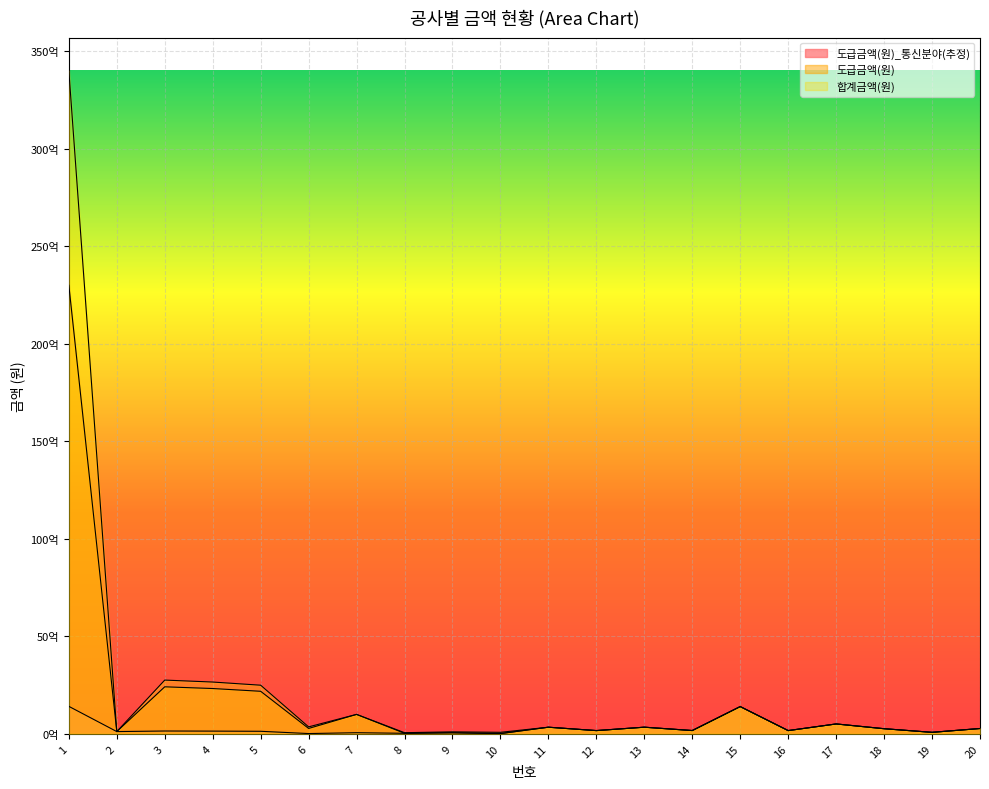

At which category does the chart reach its minimum across all series?

10